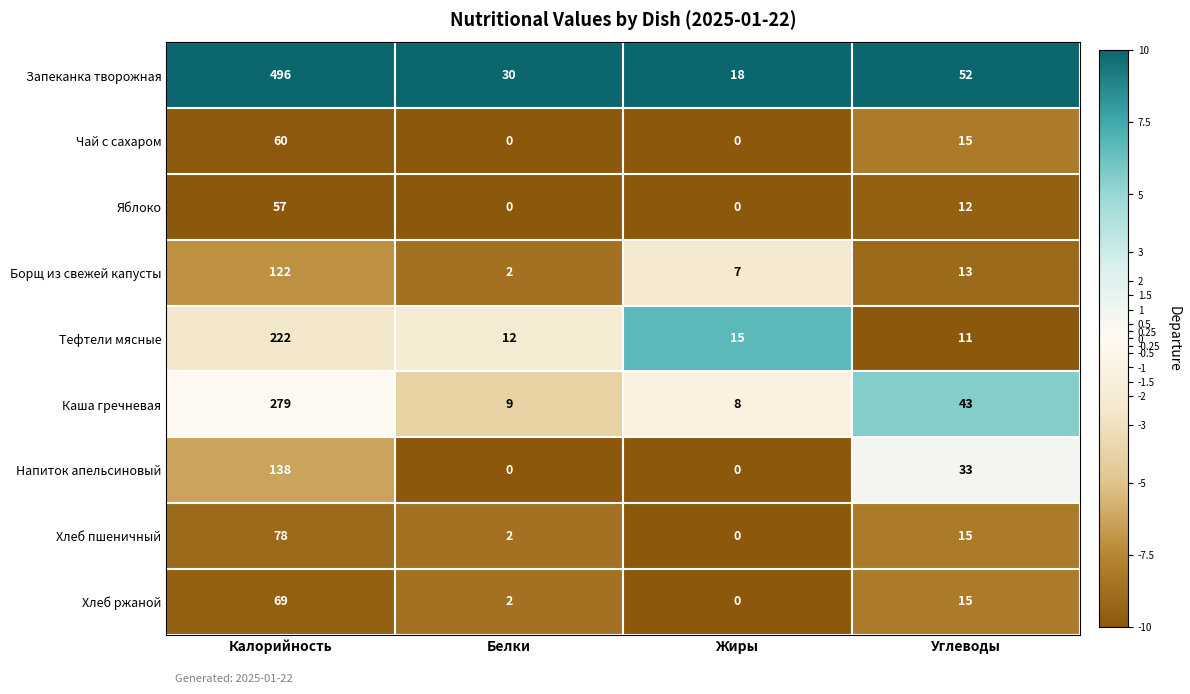

Which label corresponds to the largest value in the chart?

Калорийность